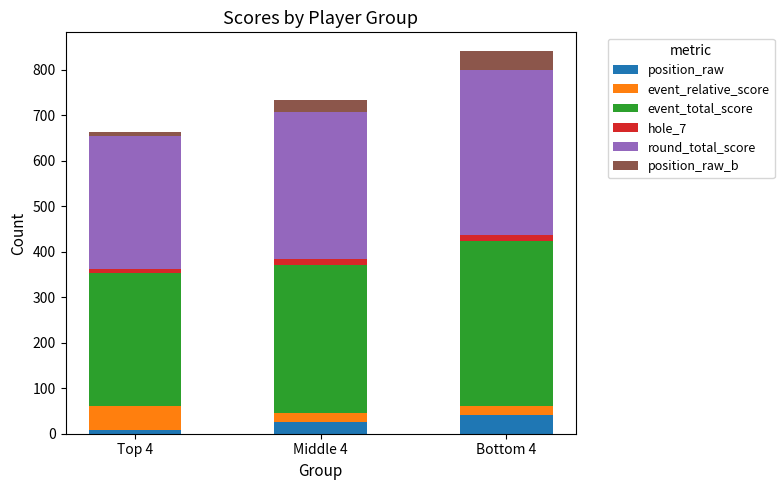

What is the highest value of the position_raw series?

41